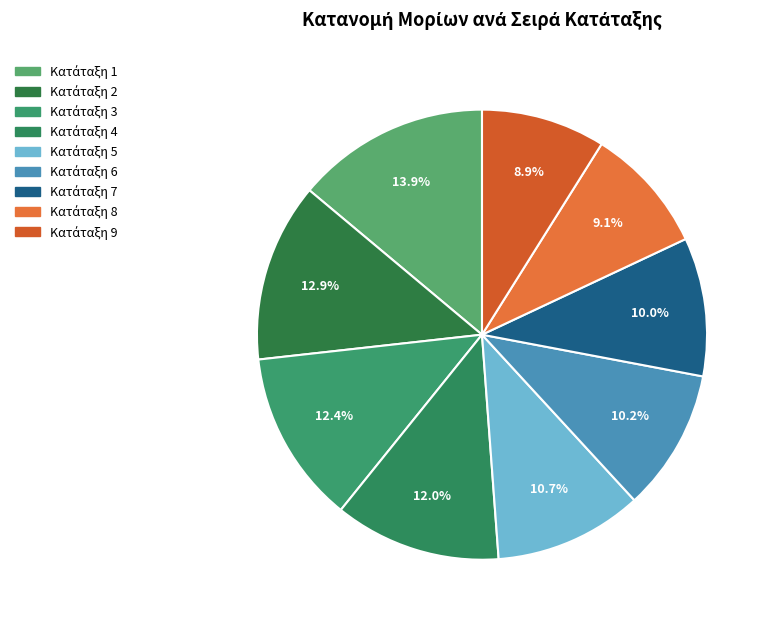

Is there any slice that represents more than half of the pie?

No